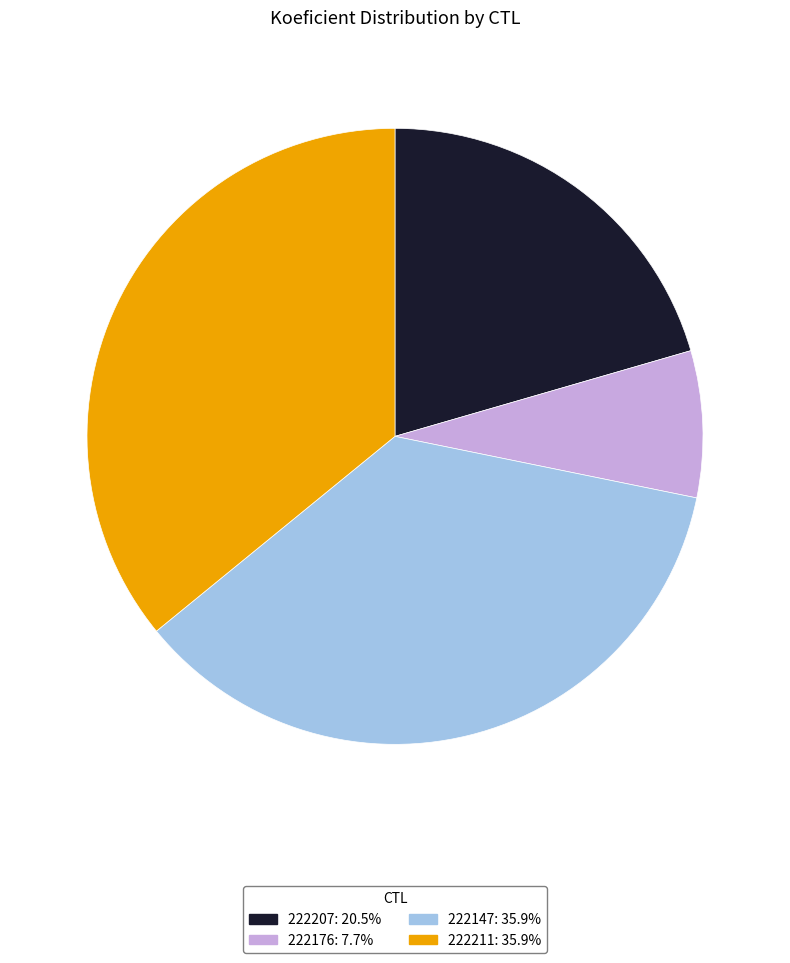

Does any single category account for the majority?

No